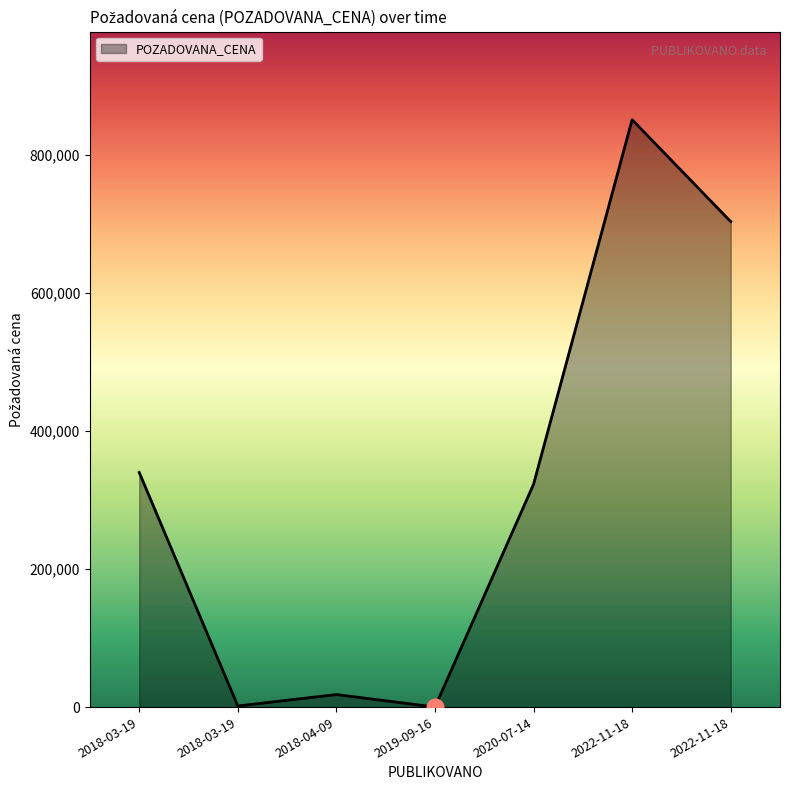

What is the value of the 4th point from the left?

100.0